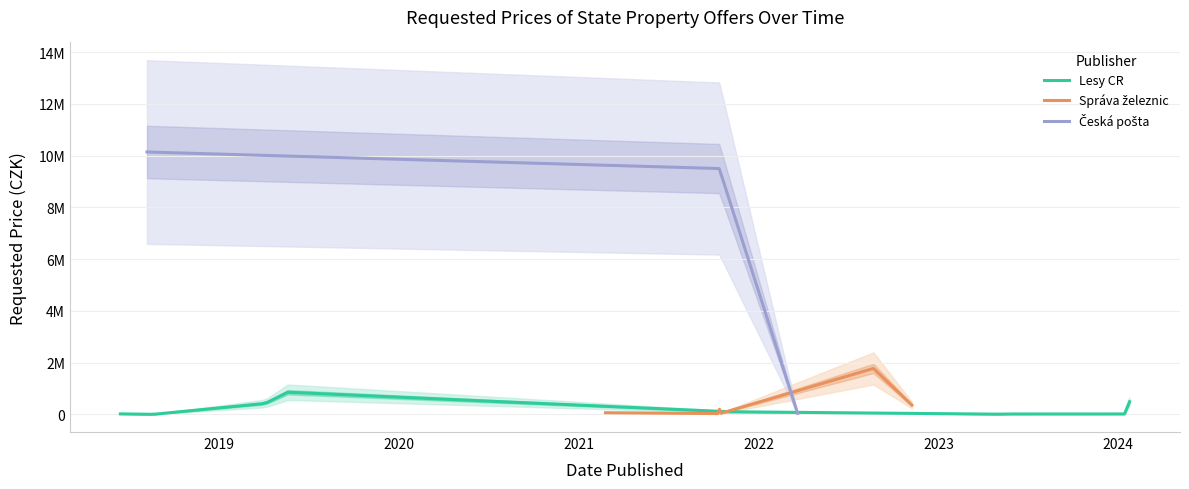

What is the difference between the maximum and minimum values?

10137440